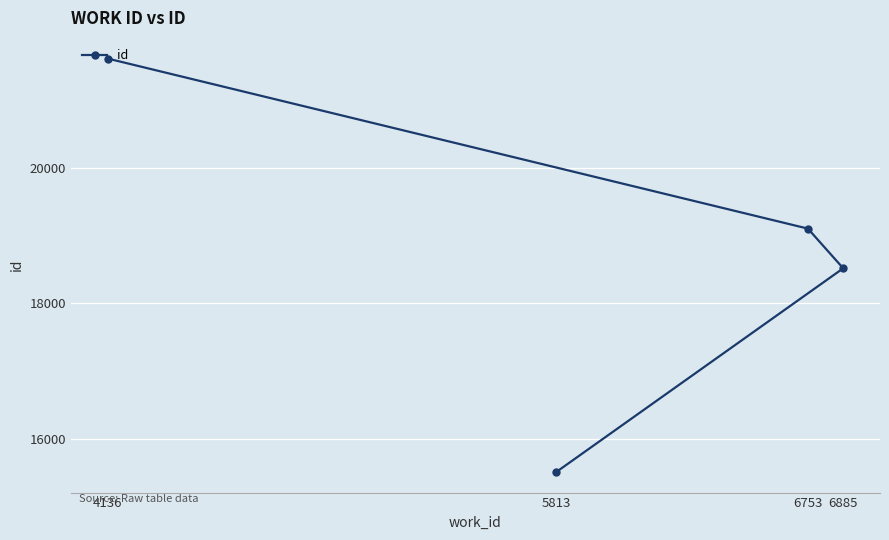

At which label is the value closest to 18563?

6885